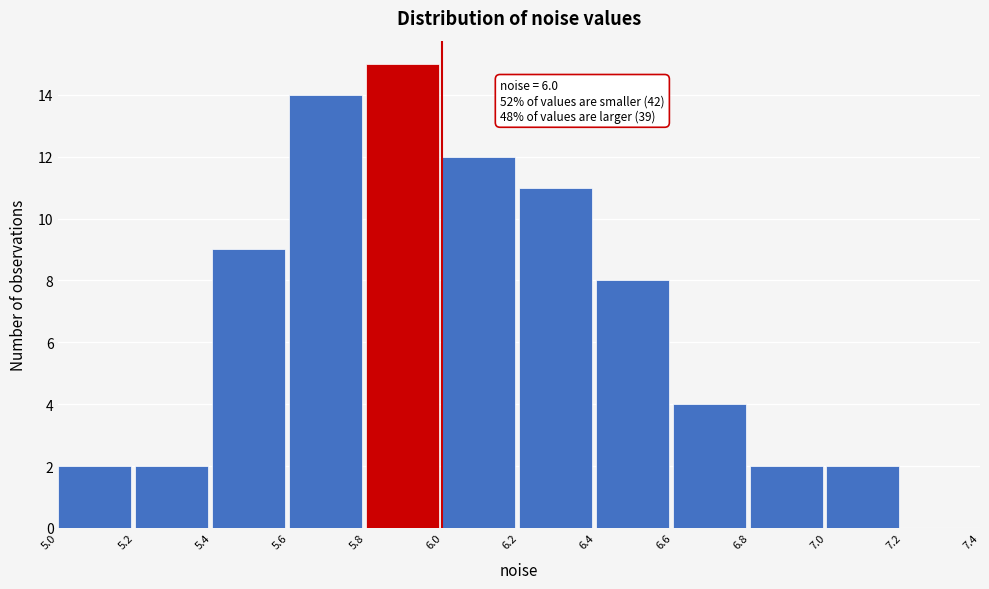

Over which range of the x-axis is the bar tallest?

5.8 to 6.0